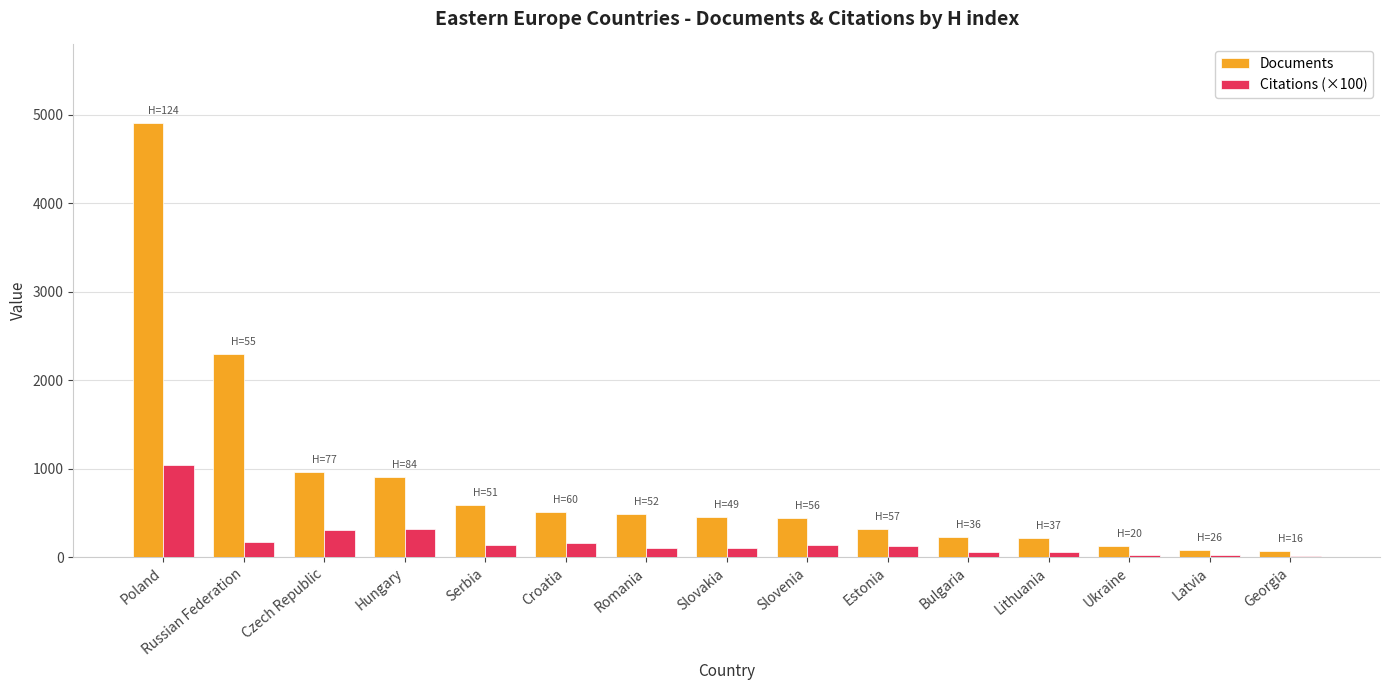

The value of Documents at Russian Federation is 1148.1. True or false?

False